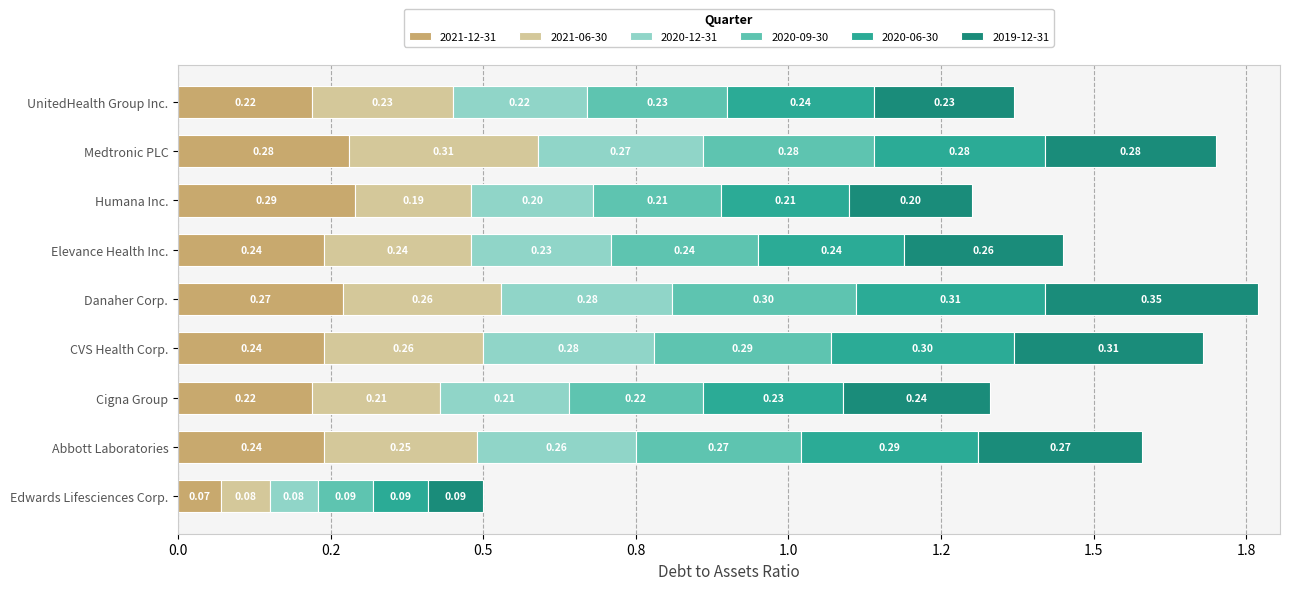

What are all the series names shown in the legend?

2021-12-31, 2021-06-30, 2020-12-31, 2020-09-30, 2020-06-30, 2019-12-31